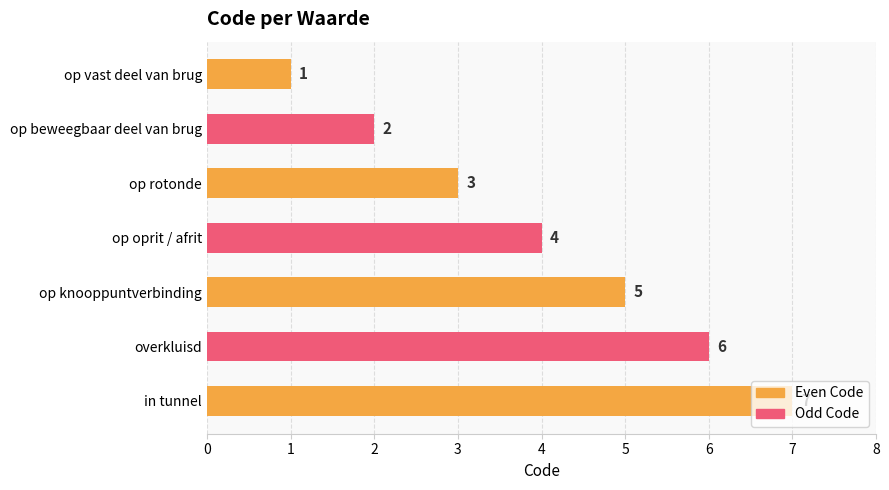

Which label corresponds to the smallest value in the chart?

op vast deel van brug